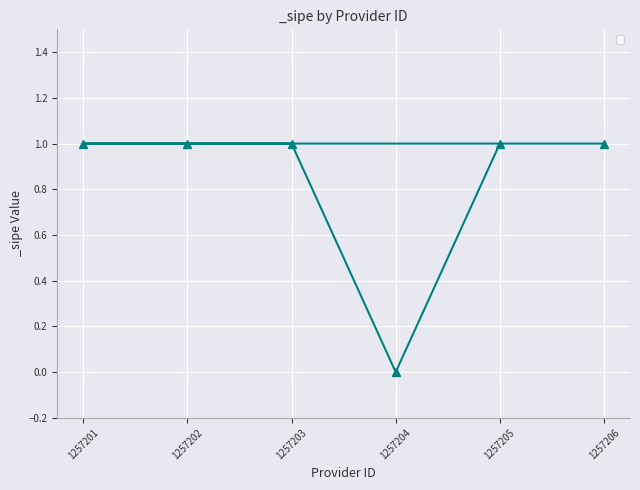

What is the difference between the values at 1257204 and 1257203?

1